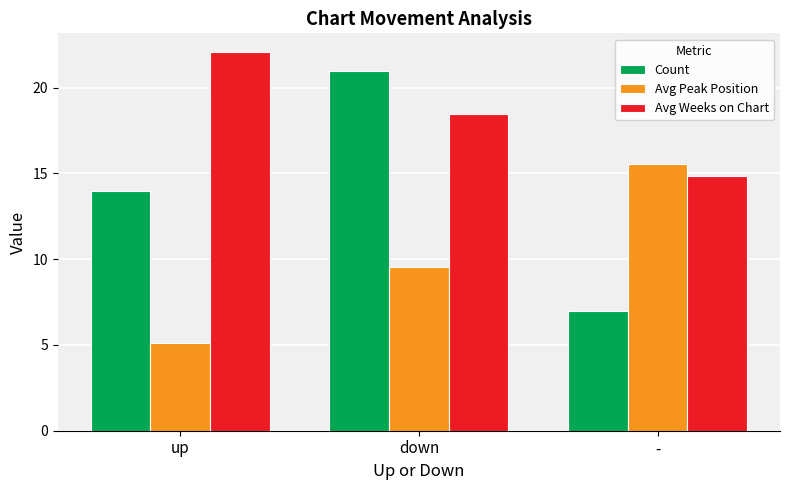

The value of Avg Weeks on Chart at up is 36.7. True or false?

False